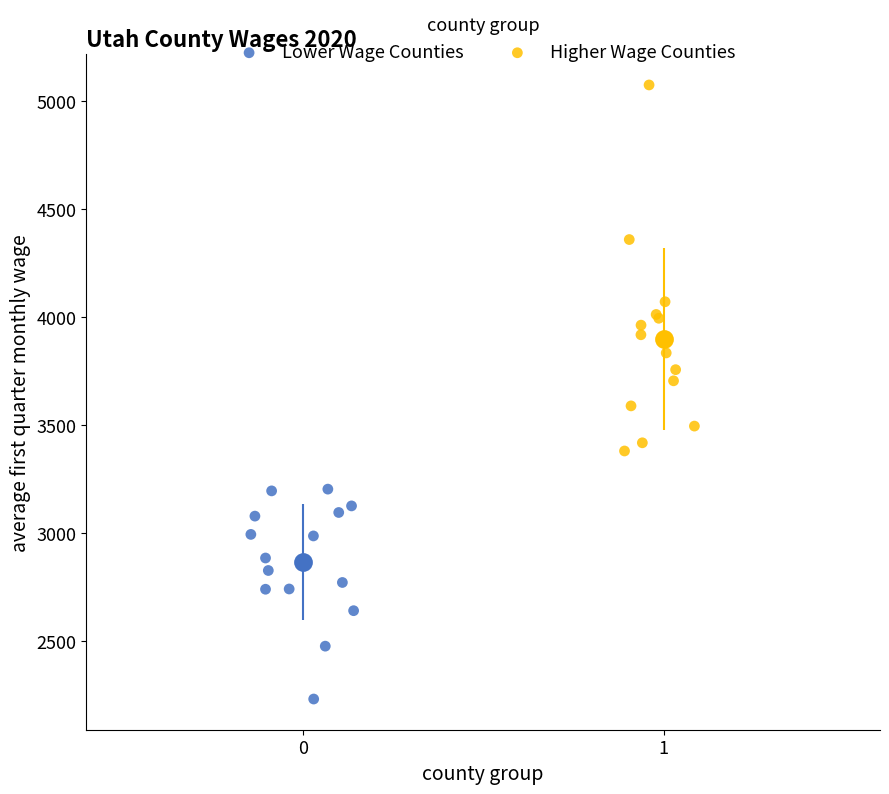

Which series has the largest Y range (max minus min)?

Higher Wage Counties